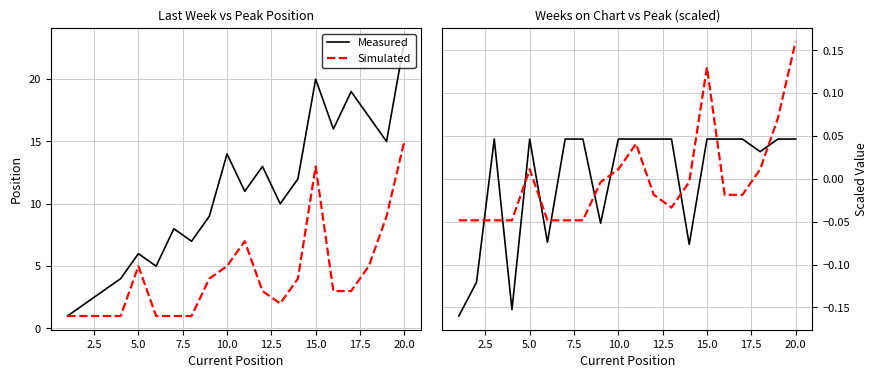

How many intersections are there between Simulated and Measured?

10